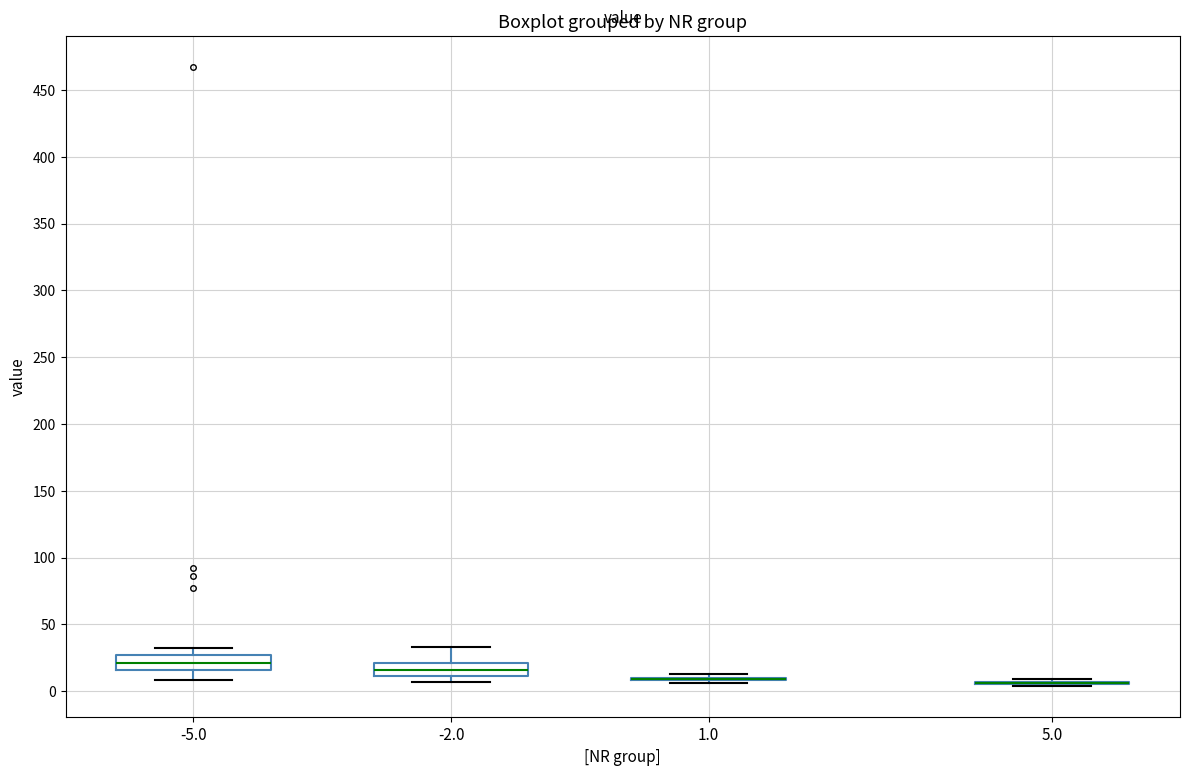

Reading left to right, transcribe this box plot: for each box, give where its median line is, the range the box spans, and where its two whiskers end, as read against the y-axis. The values are not printed on the chart, so give them approximately, as read against the axis.

-5.0: median 20, box 15 to 25, whiskers 10 to 30
-2.0: median 15, box 10 to 20, whiskers 5 to 35
1.0: box collapsed to a line at 10, whiskers 5 to 15
5.0: box collapsed to a line at 5, whiskers 5 to 10